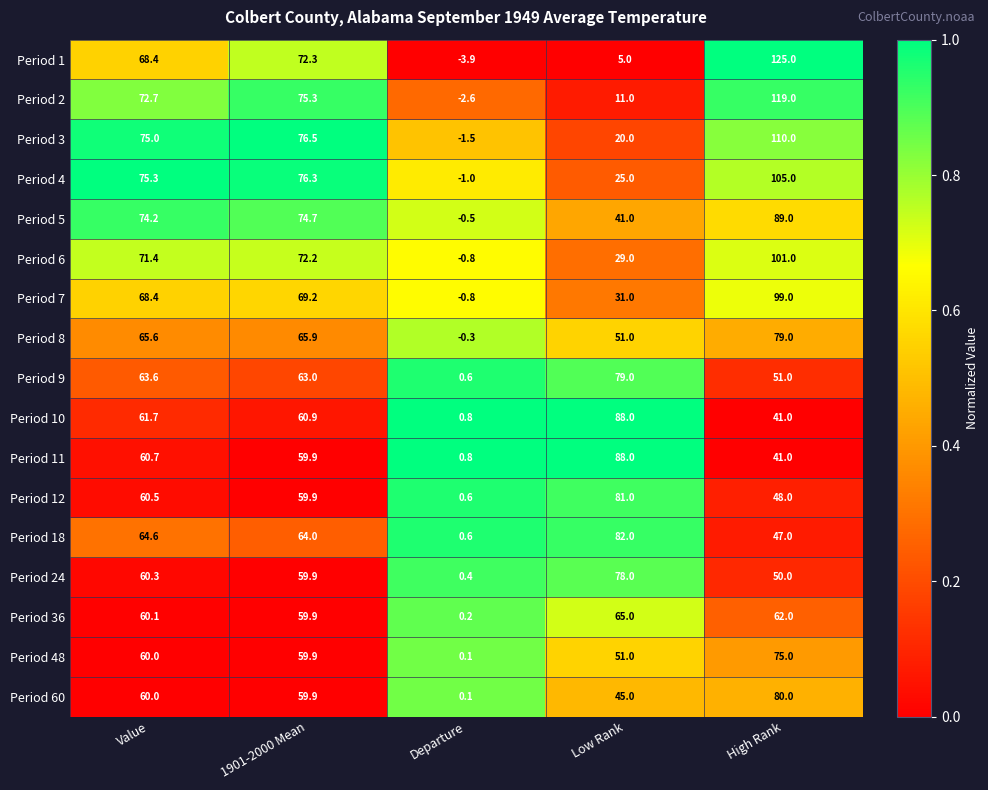

What is the minimum value for Period 8?

-0.3